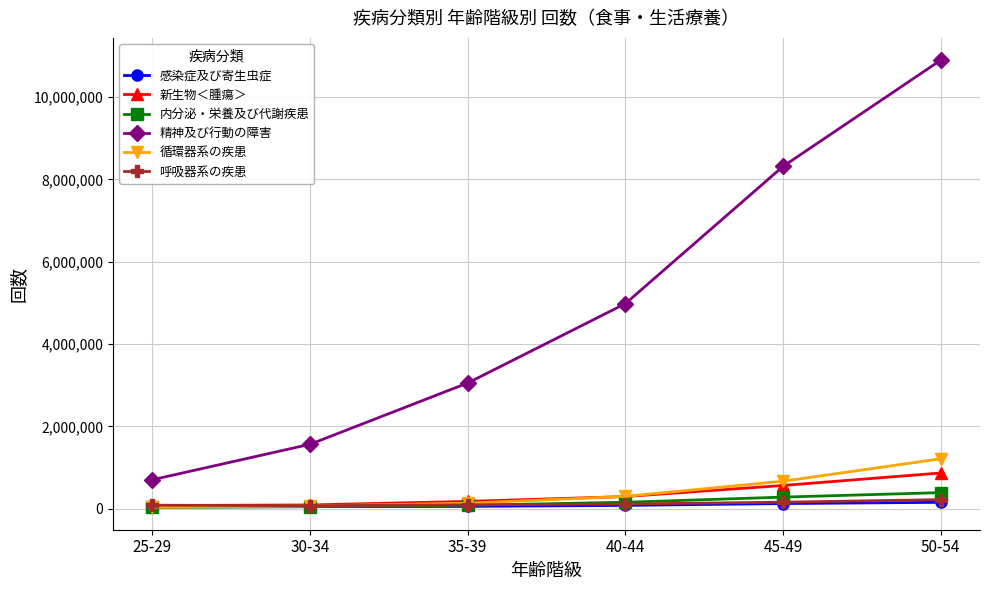

Rank the categories by 精神及び行動の障害 value from lowest to highest.

25-29, 30-34, 35-39, 40-44, 45-49, 50-54